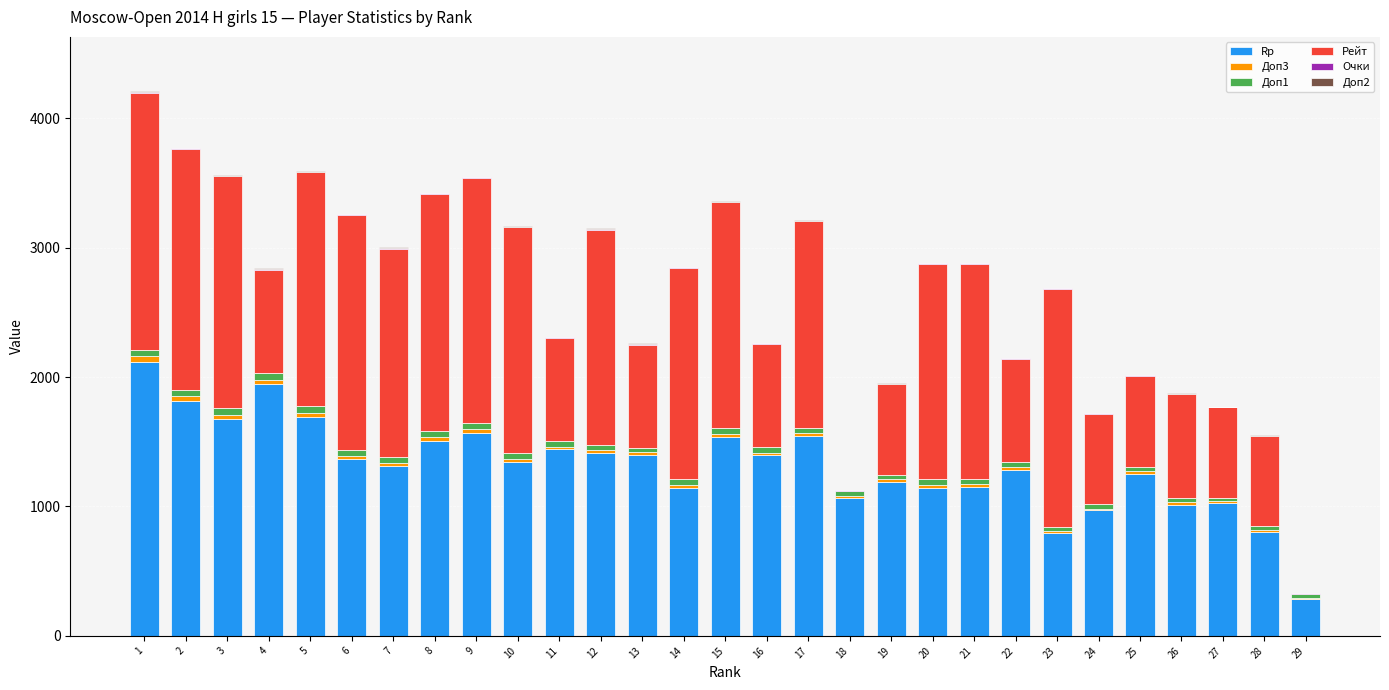

What is the highest value of the Rp series?

2118.0